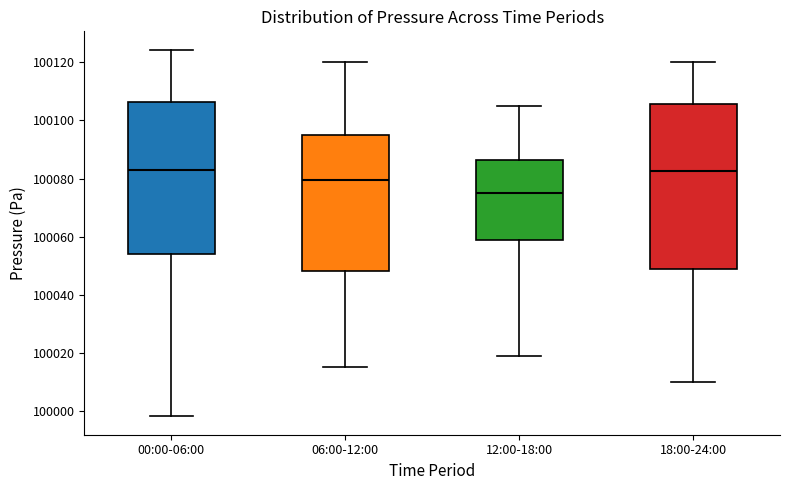

Where does the upper whisker of the box for 00:00-06:00 end on the y-axis? The values are not printed on the chart, so give them approximately, as read against the axis.

100124